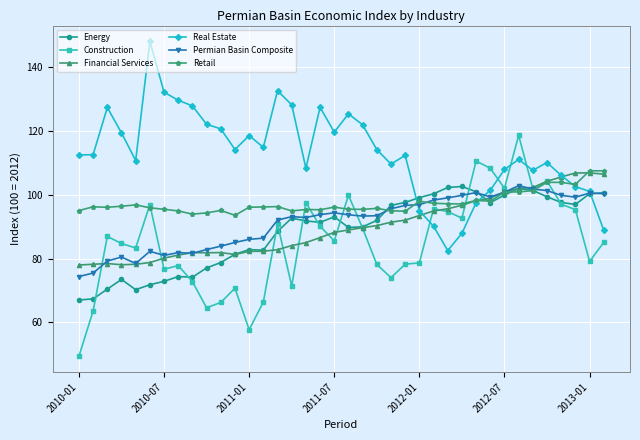

What is the value of the Energy point at the 19th from the left?

93.1